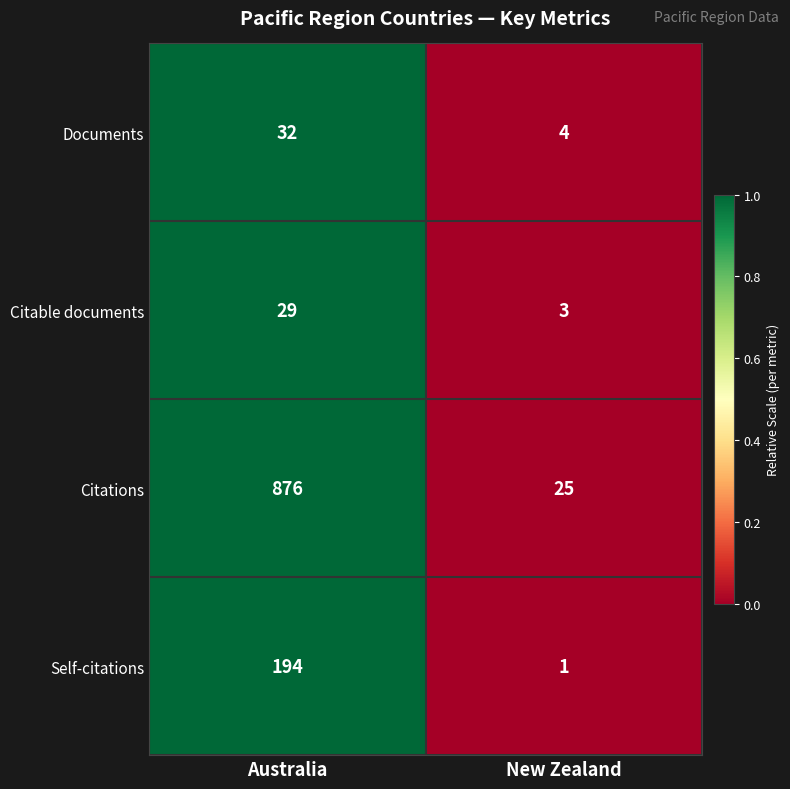

Which series changed the most between Australia and New Zealand?

Citations